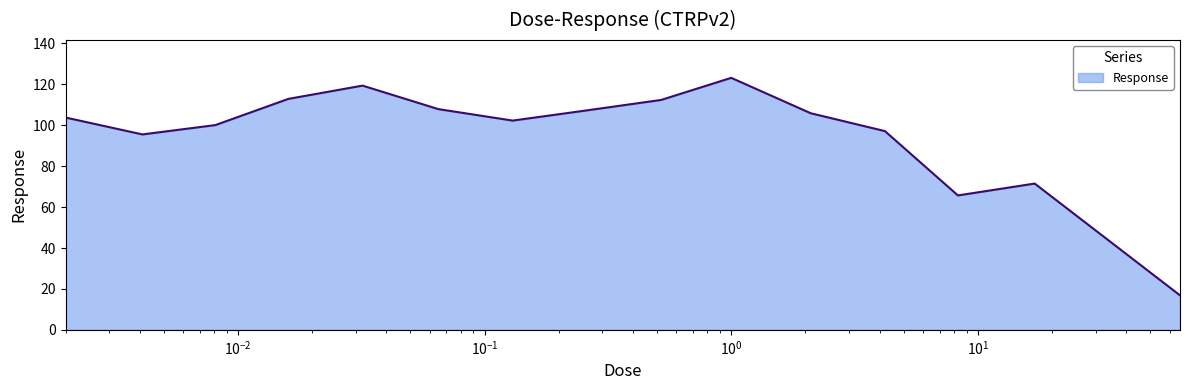

Does the chart have visible grid lines?

No